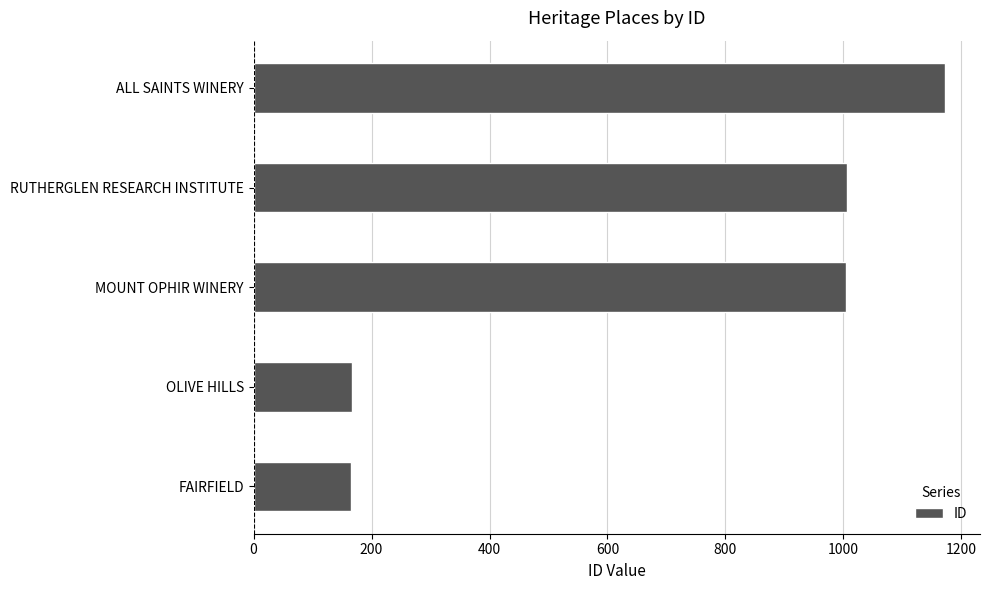

Approximately how many times larger is the value at RUTHERGLEN RESEARCH INSTITUTE compared to OLIVE HILLS?

6.1